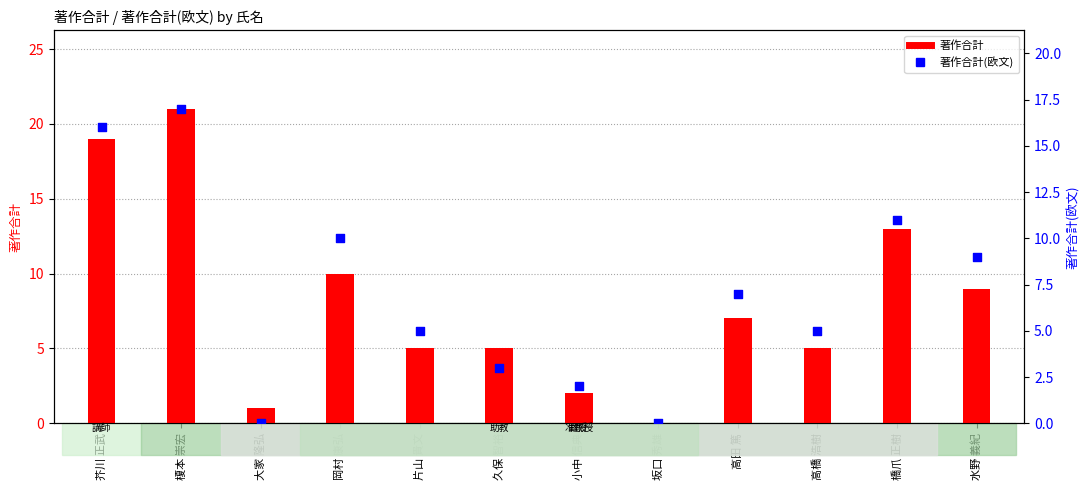

At which category is the sum across all series the highest?

榎本 崇宏